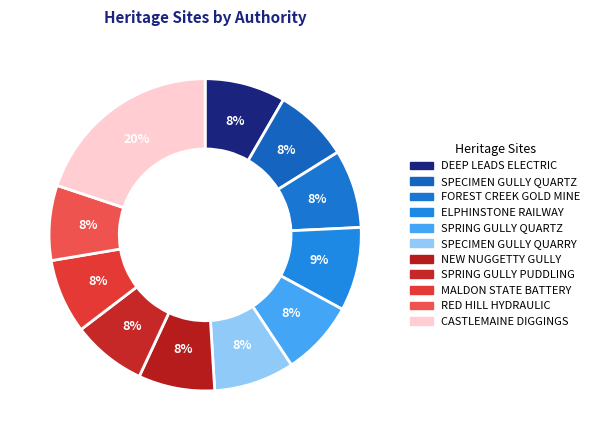

Is DEEP LEADS ELECTRIC the majority of the pie?

No